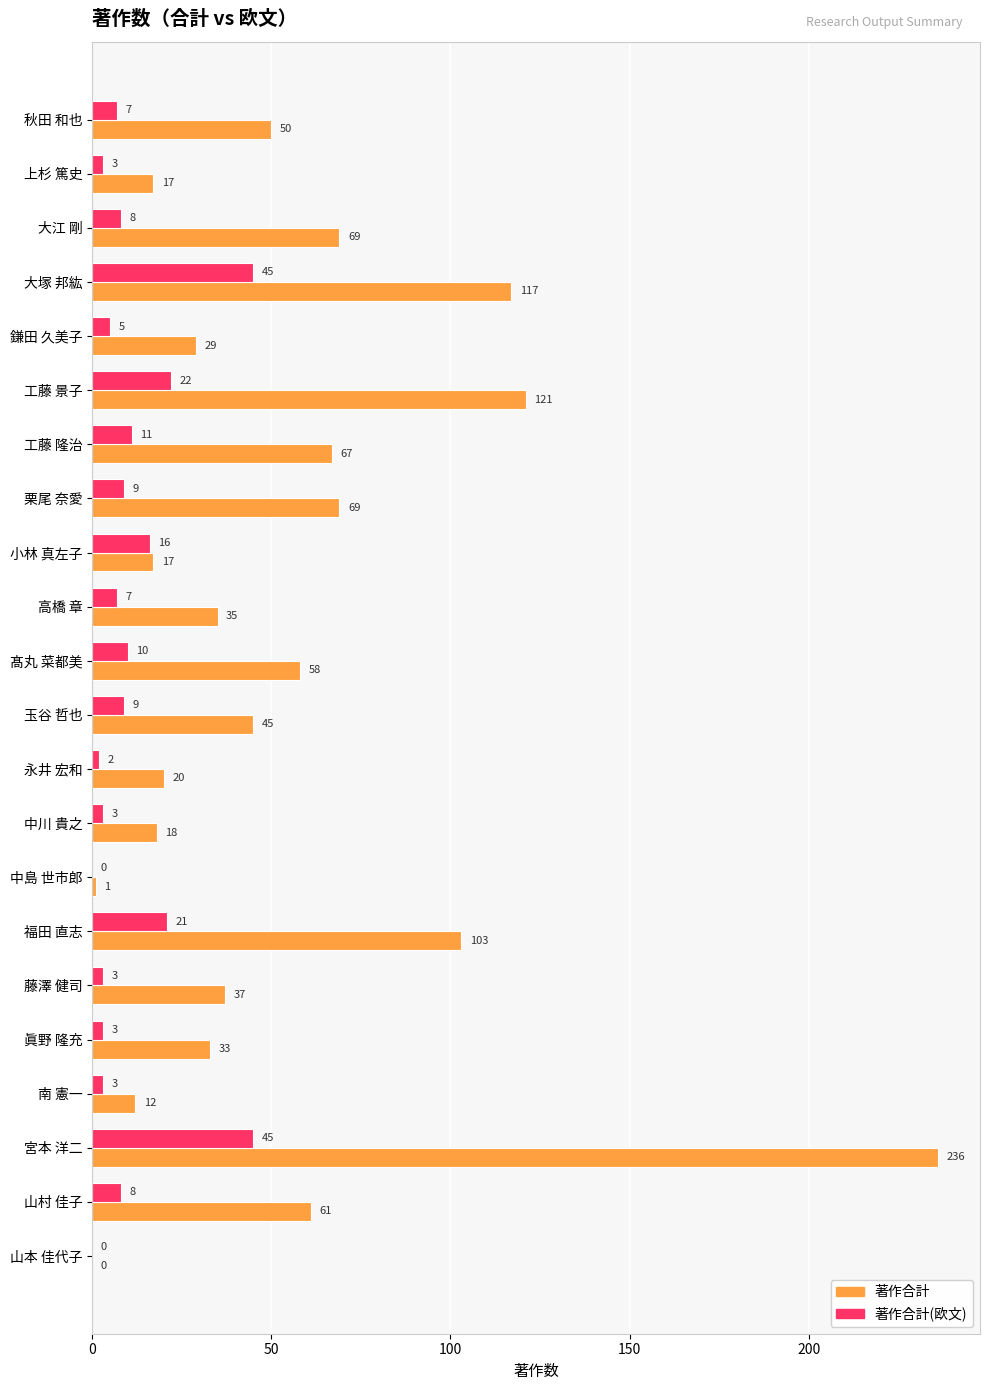

Which series changed the most between 秋田 和也 and 中川 貴之?

著作合計